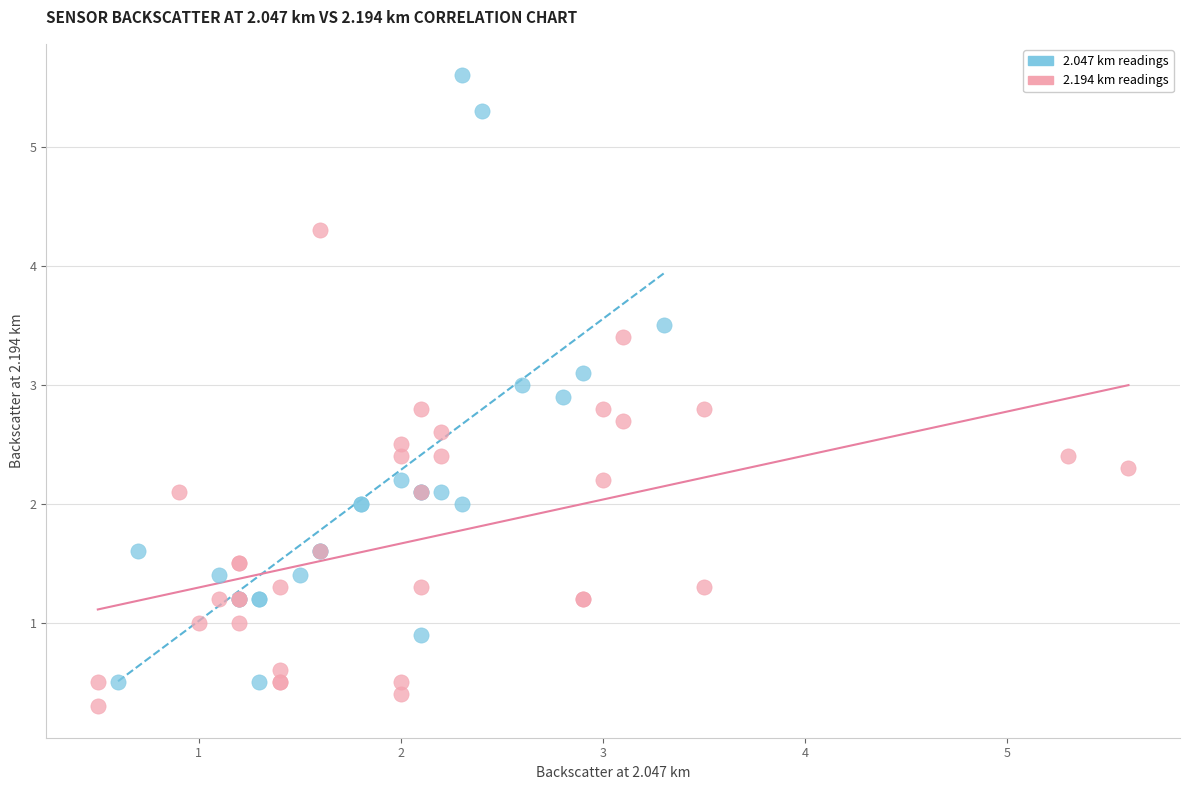

Which series reaches the maximum Y coordinate?

2.047 km readings